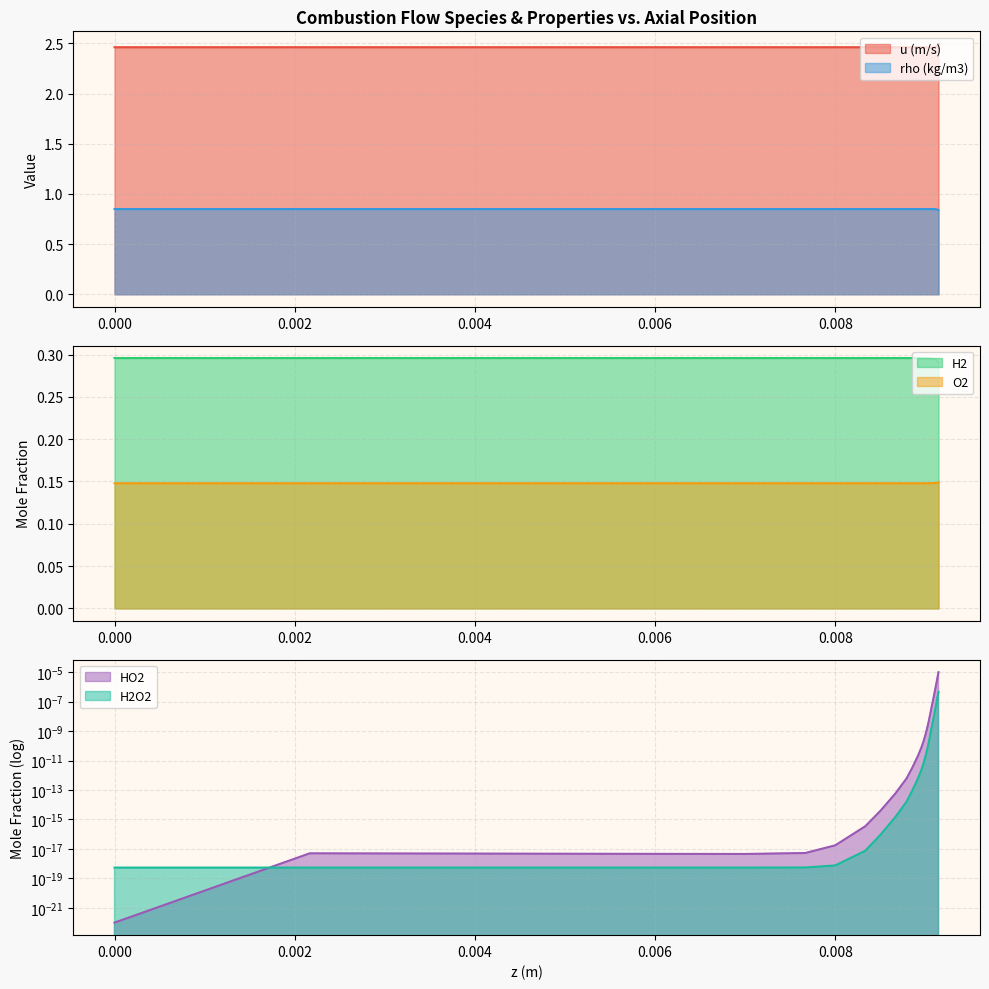

True or false: u (m/s) and H2 cross at least once.

False